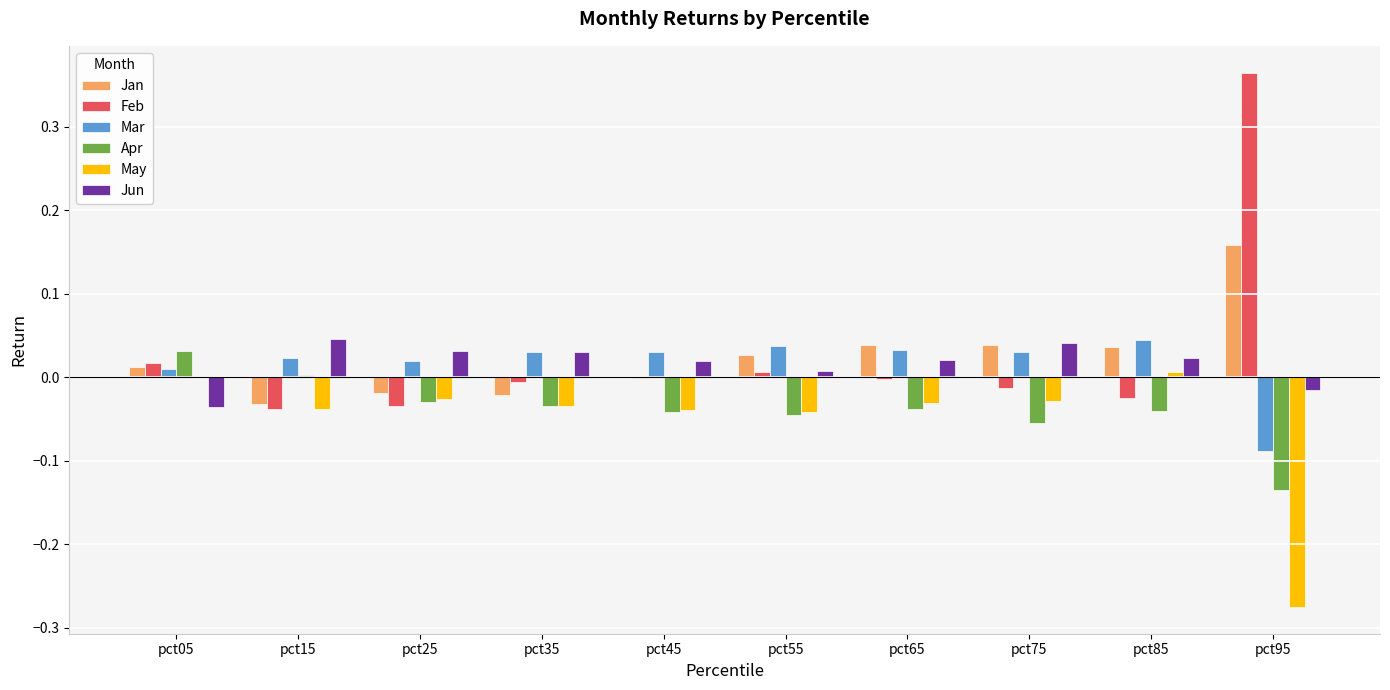

Is it true that Jan equals 0.0 at pct45?

True